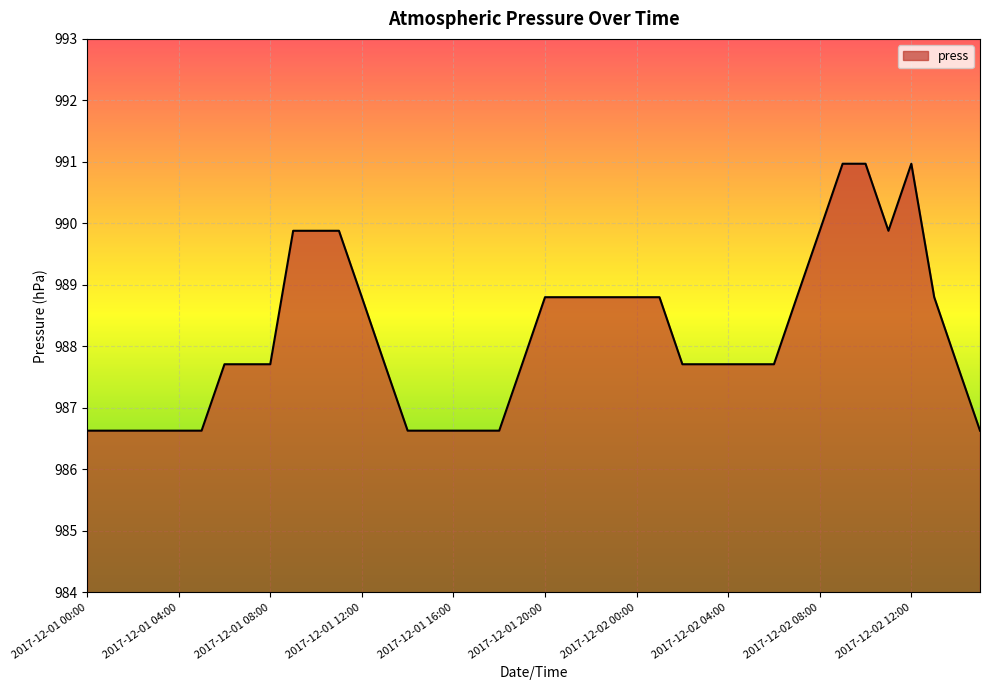

What is the greatest value displayed?

991.0